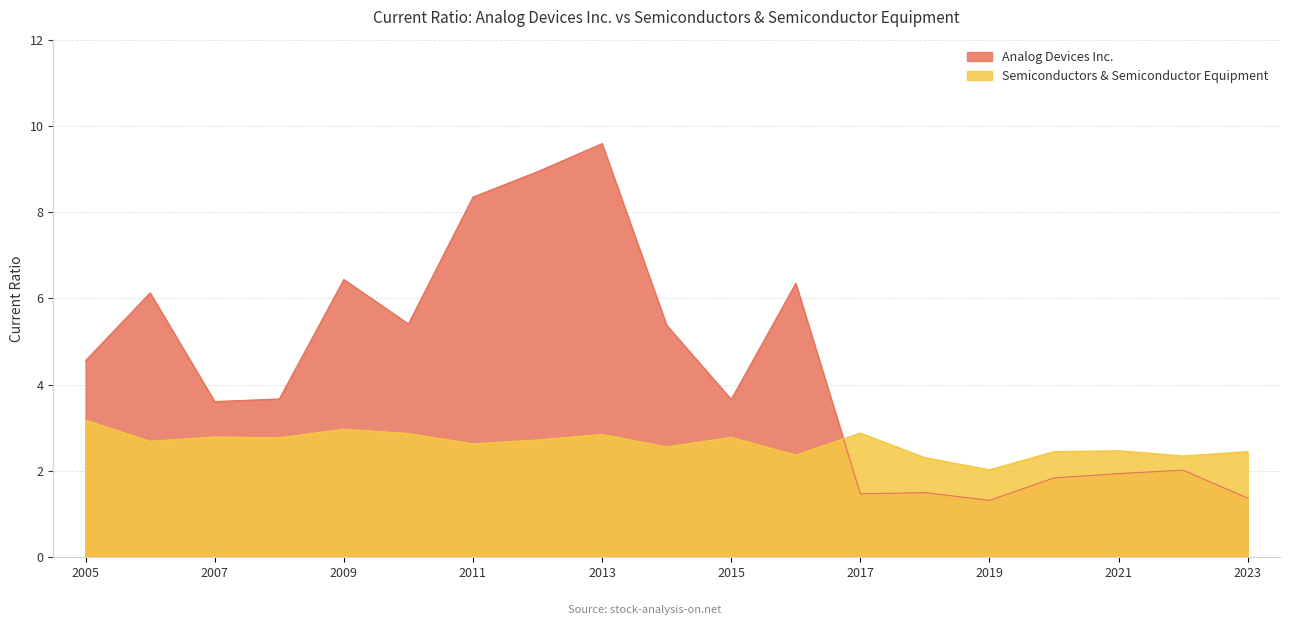

Where is the first local minimum for Semiconductors & Semiconductor Equipment?

2006-10-28